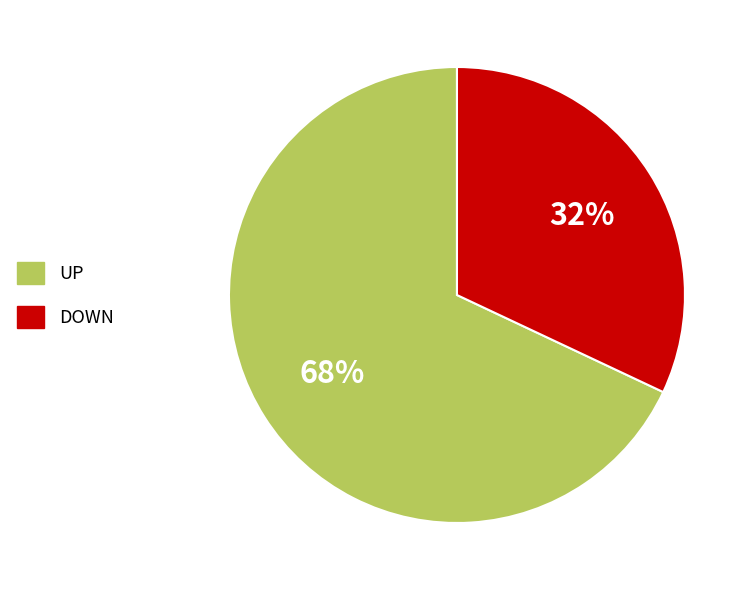

Which slice is the smallest?

DOWN